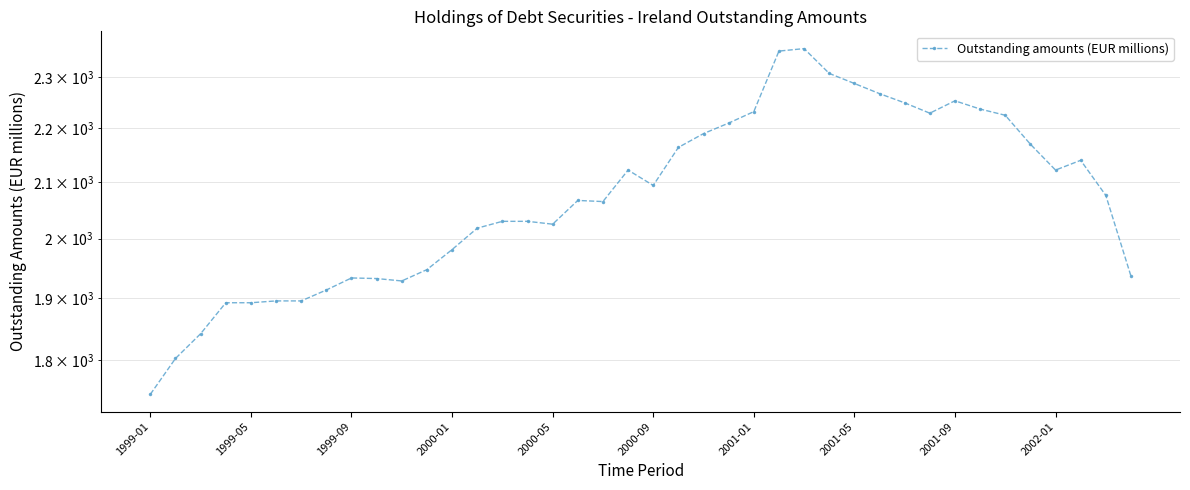

How many data points are less than 2076?

20